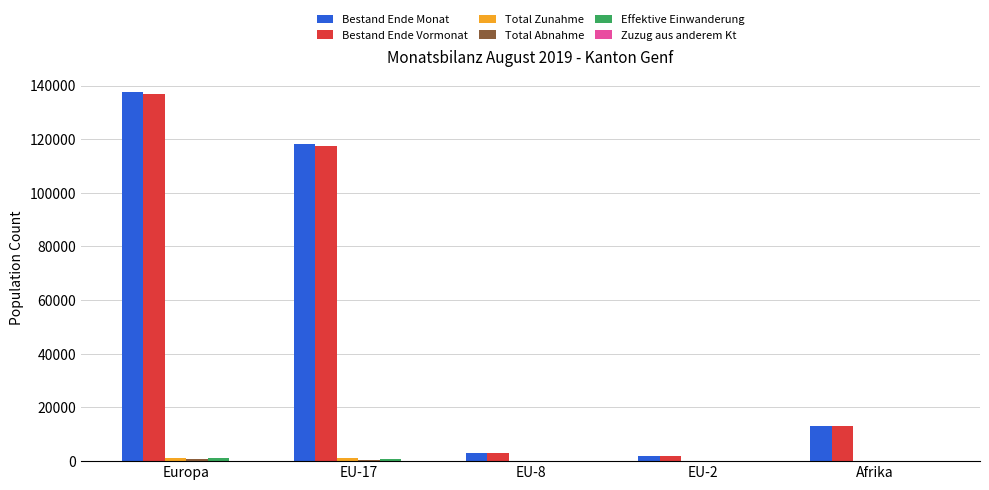

The value of Bestand Ende Monat at Afrika is 5955. True or false?

False